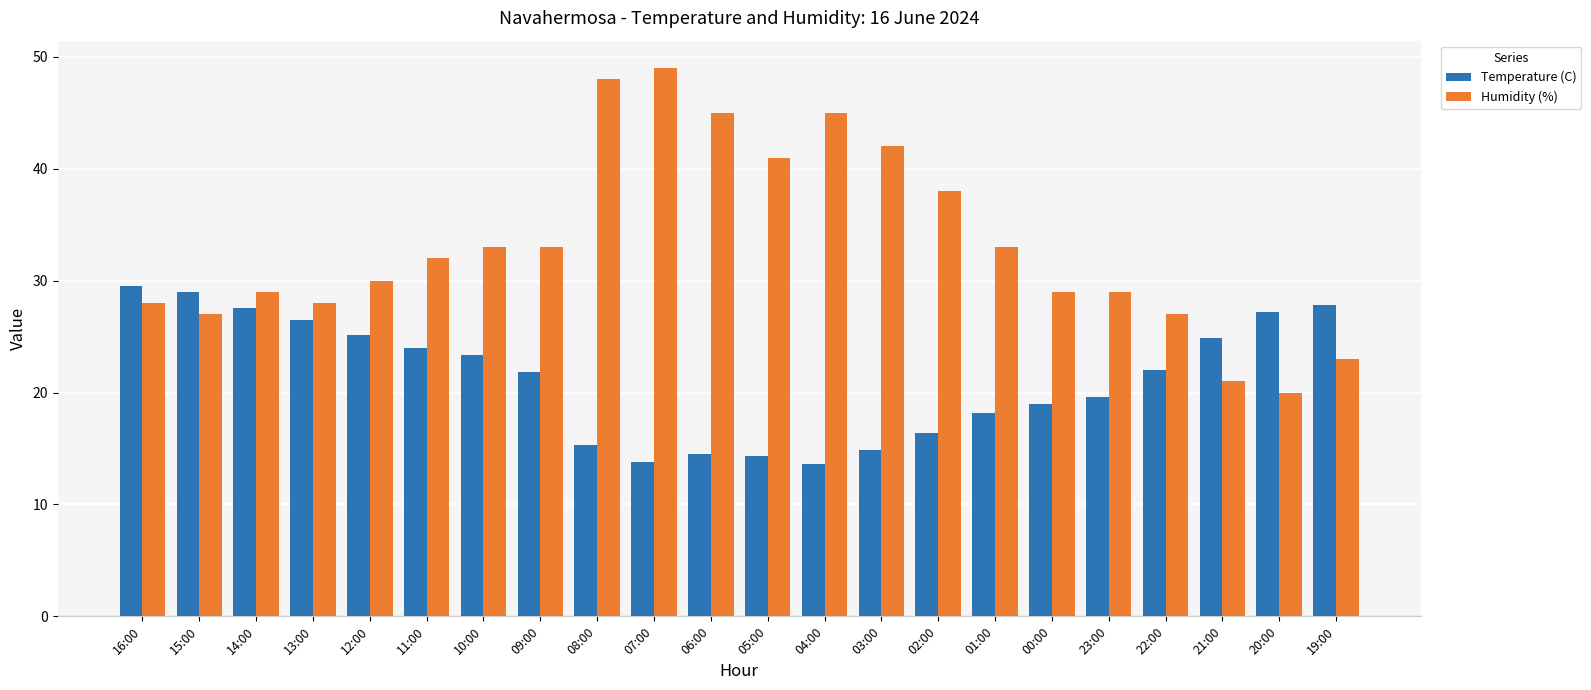

Which series changed the most between 13:00 and 00:00?

Temperature (C)